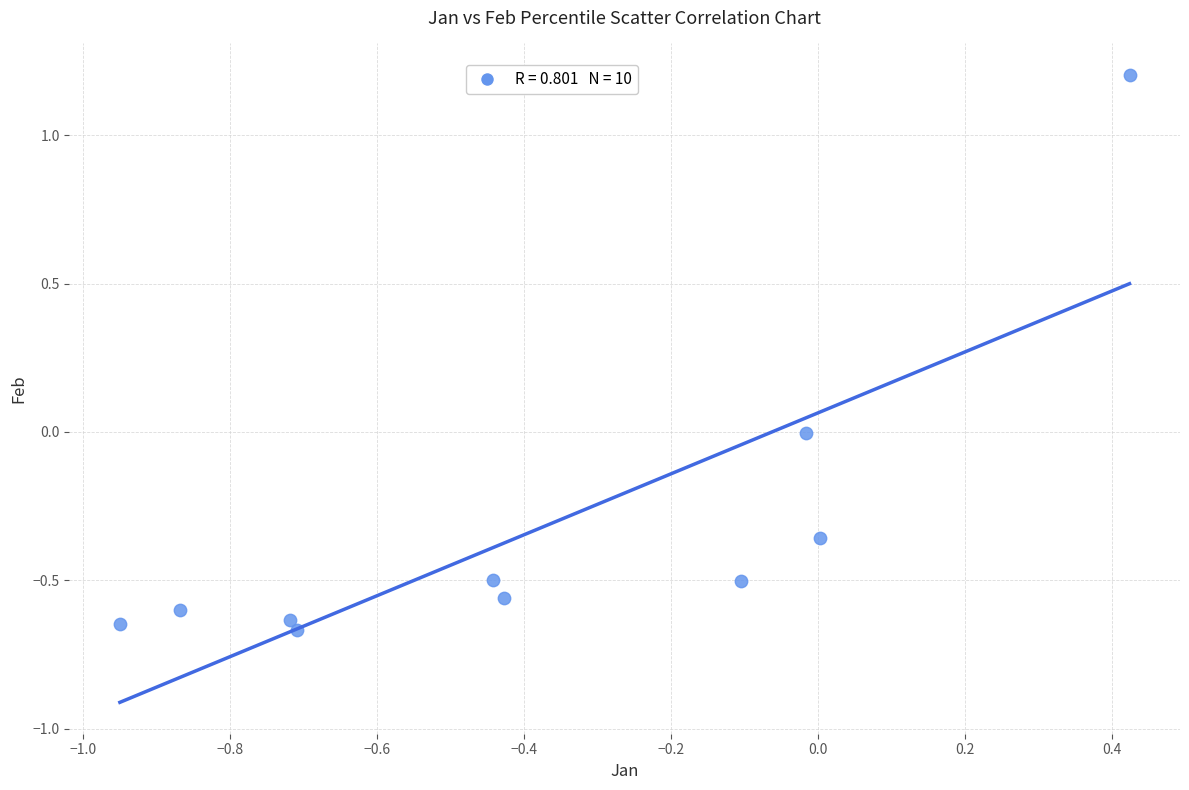

What is the range of Y values (max minus min)?

1.9